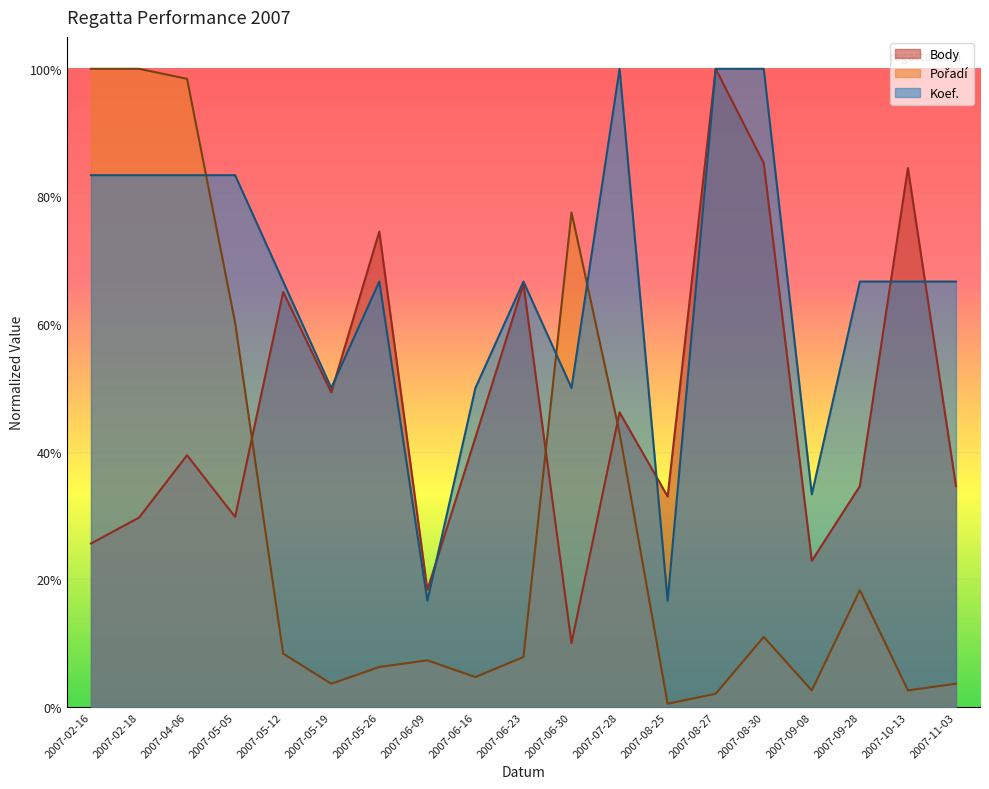

How many categories are shown in the chart?

19